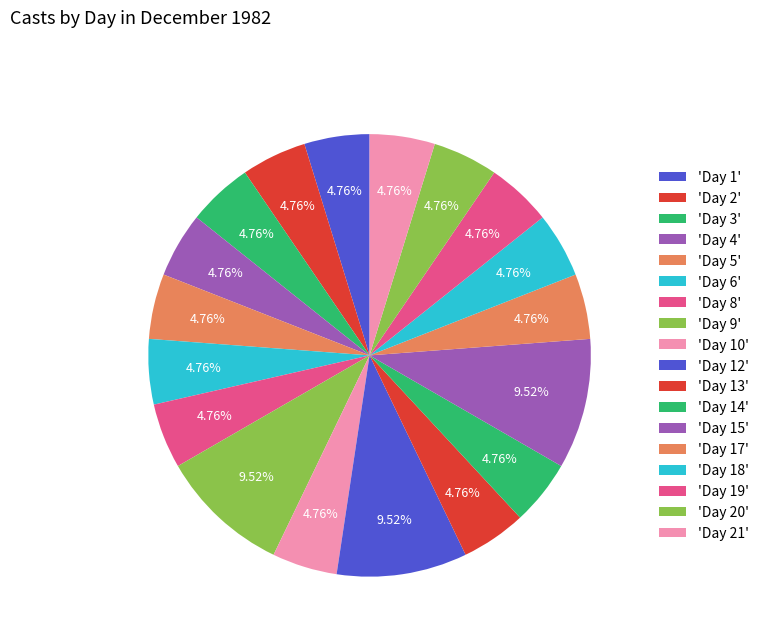

How many slices are in this pie chart?

18